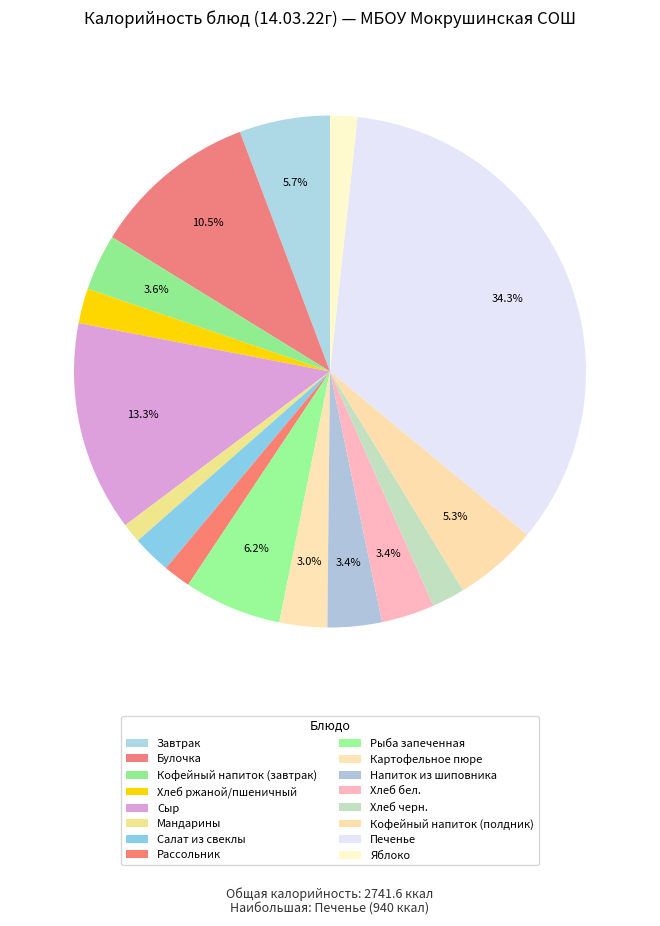

How many segments does this pie chart have?

16